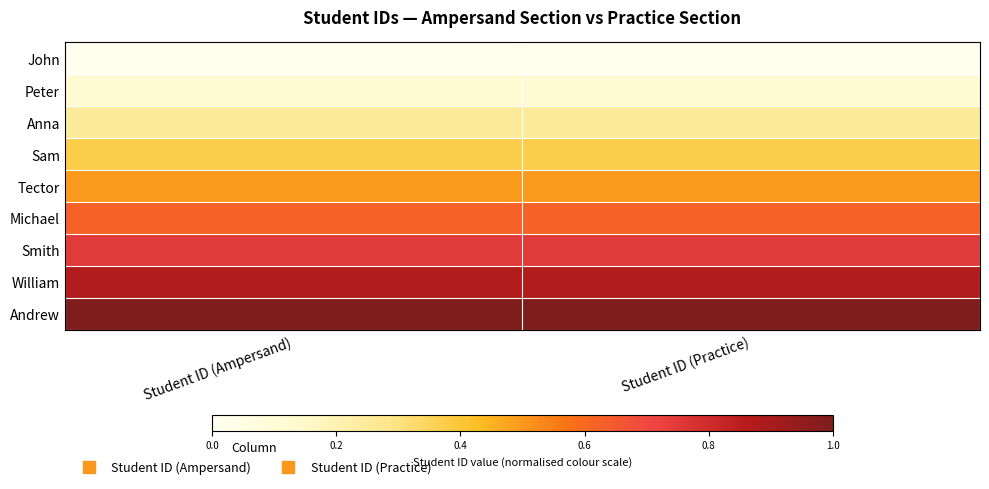

Reading left to right, list all the values displayed in this chart.

John: Student ID (Ampersand)=0.0	Student ID (Practice)=0.0
Peter: Student ID (Ampersand)=0.1	Student ID (Practice)=0.1
Anna: Student ID (Ampersand)=0.2	Student ID (Practice)=0.2
Sam: Student ID (Ampersand)=0.4	Student ID (Practice)=0.4
Tector: Student ID (Ampersand)=0.5	Student ID (Practice)=0.5
Michael: Student ID (Ampersand)=0.6	Student ID (Practice)=0.6
Smith: Student ID (Ampersand)=0.7	Student ID (Practice)=0.7
William: Student ID (Ampersand)=0.9	Student ID (Practice)=0.9
Andrew: Student ID (Ampersand)=1.0	Student ID (Practice)=1.0